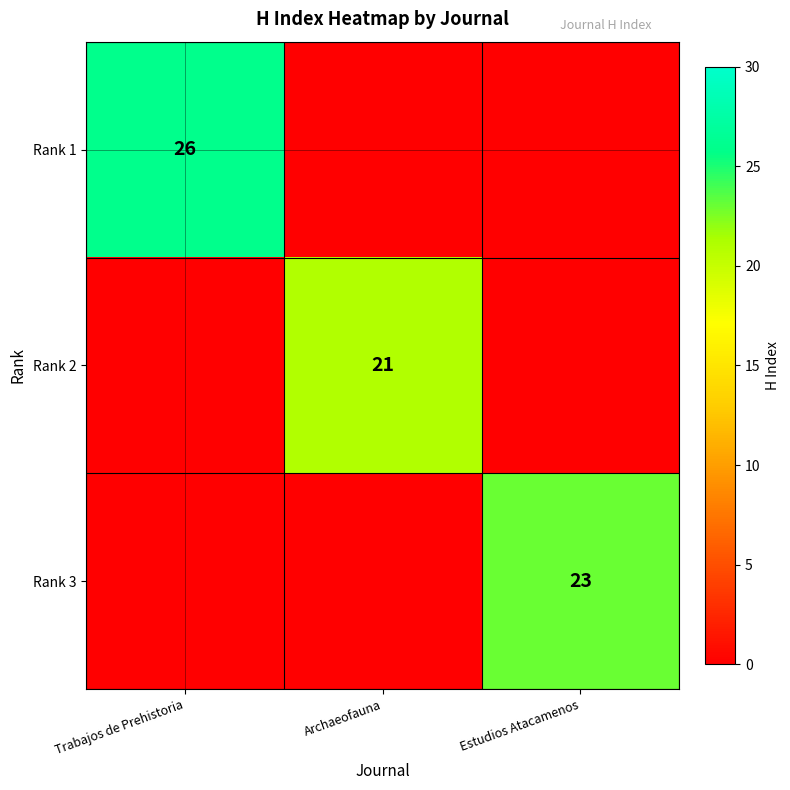

The Rank 1 series shows 12 at Trabajos de Prehistoria. True or false?

False